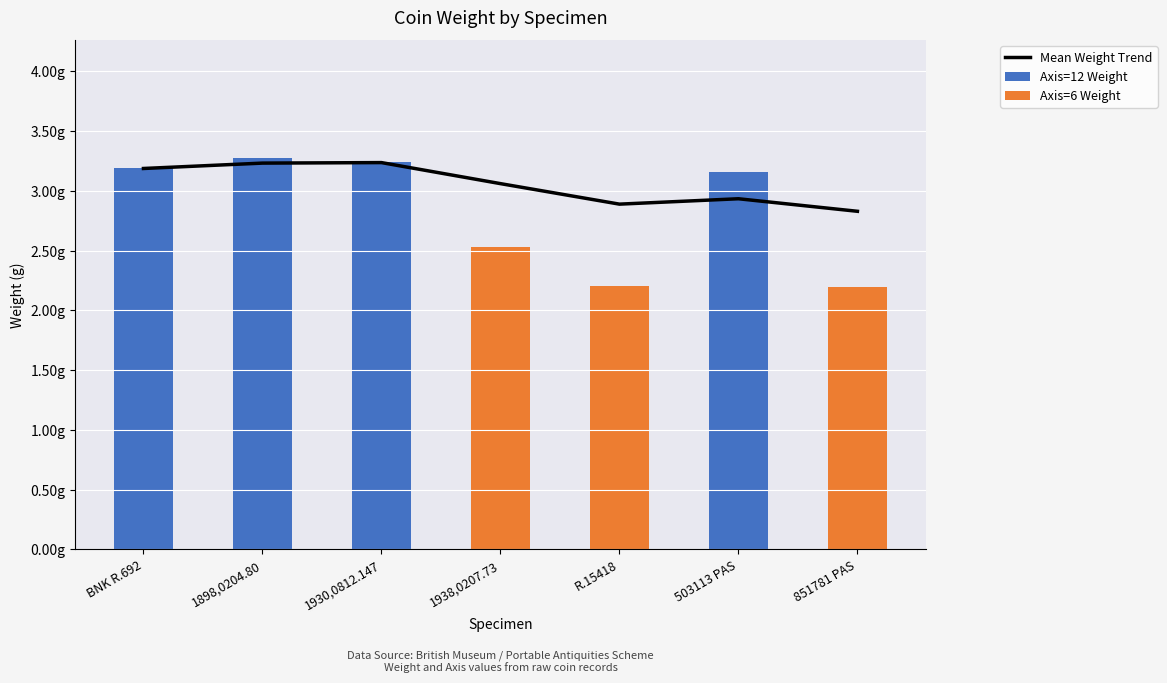

Does the chart contain stacked bars?

No